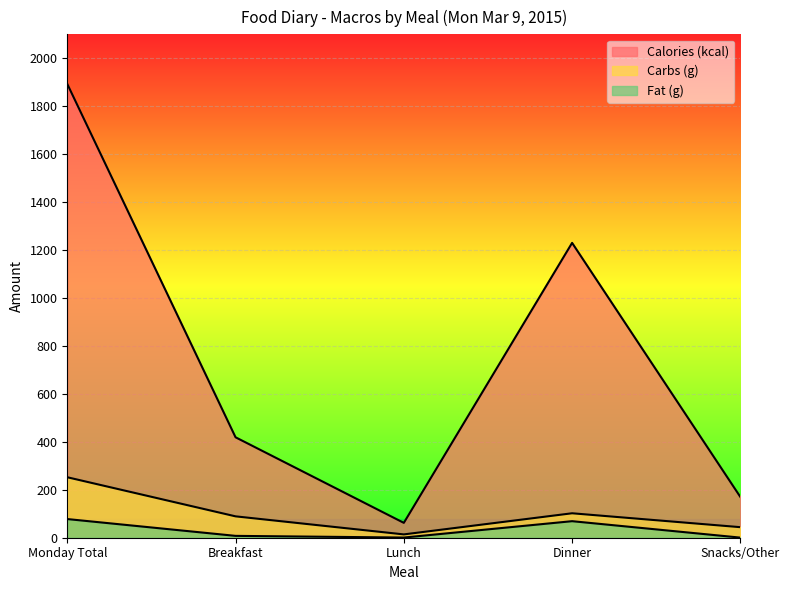

The value of Calories (kcal) at Lunch is 62.0. True or false?

True